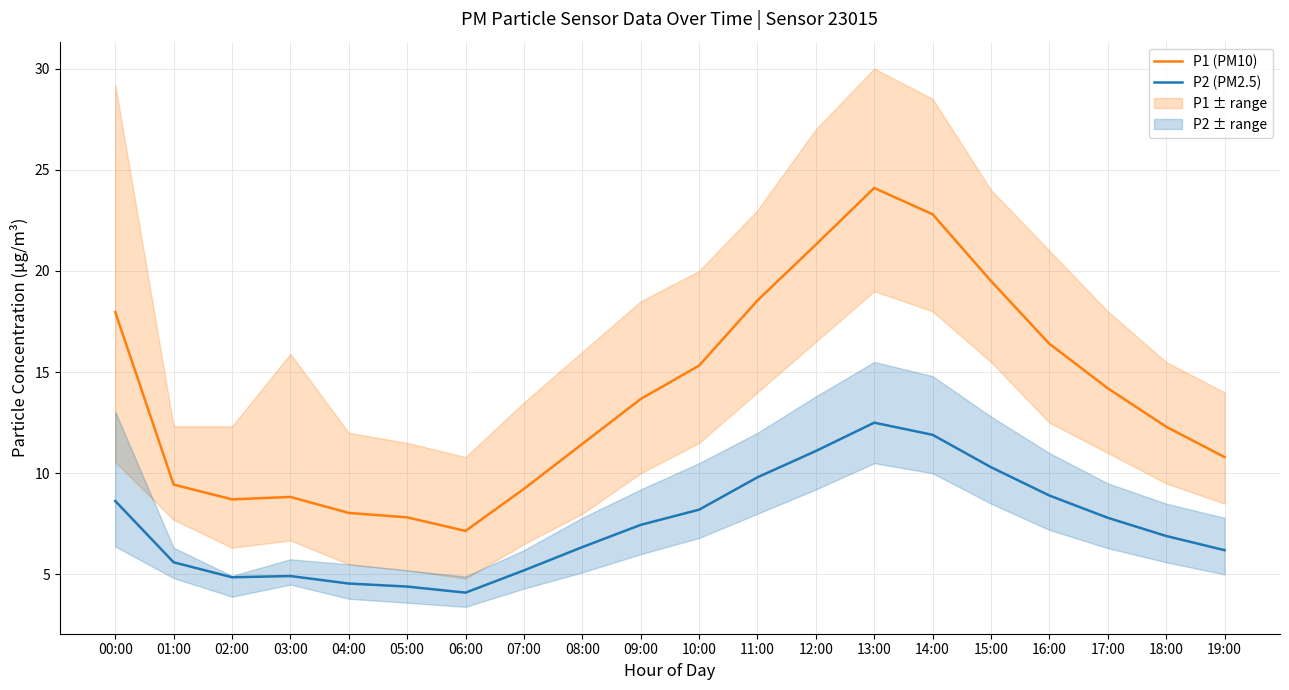

True or false: P1 (PM10) and P2 (PM2.5) intersect in this chart.

False